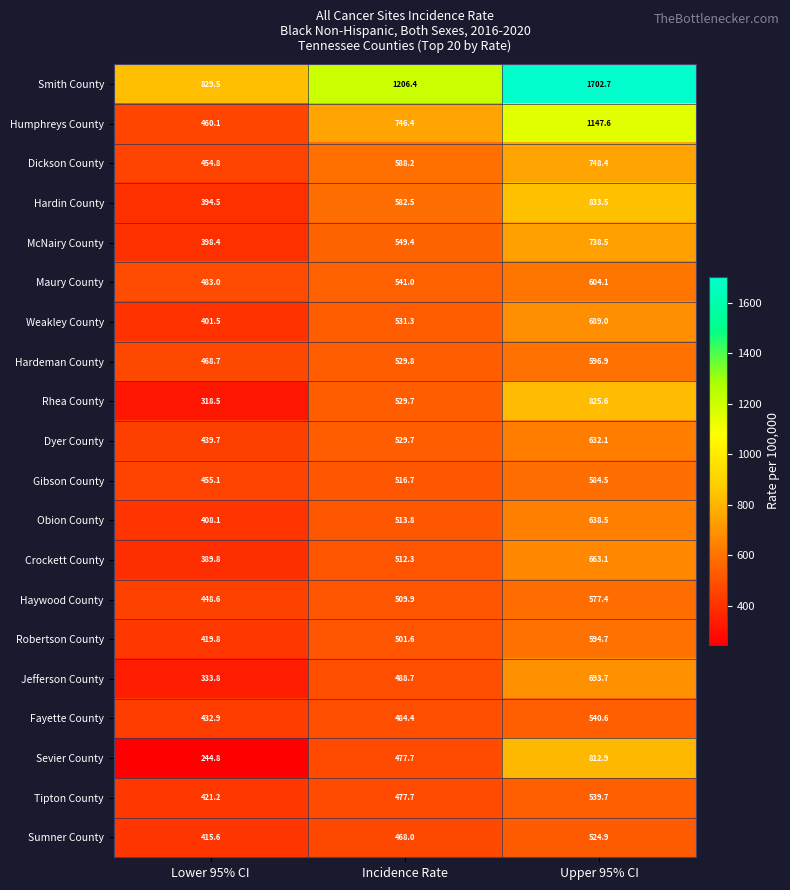

What value does the Dickson County series have at Lower 95% CI?

454.8